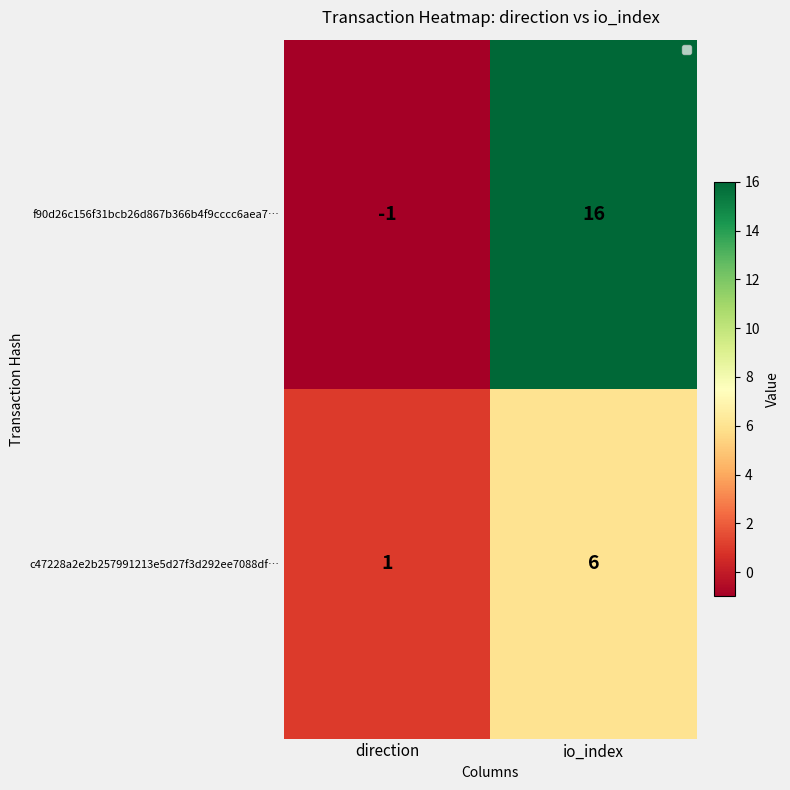

Read the f90d26c156f31bcb26d867b366b4f9cccc6aea7… value at io_index, to the nearest 5.

15